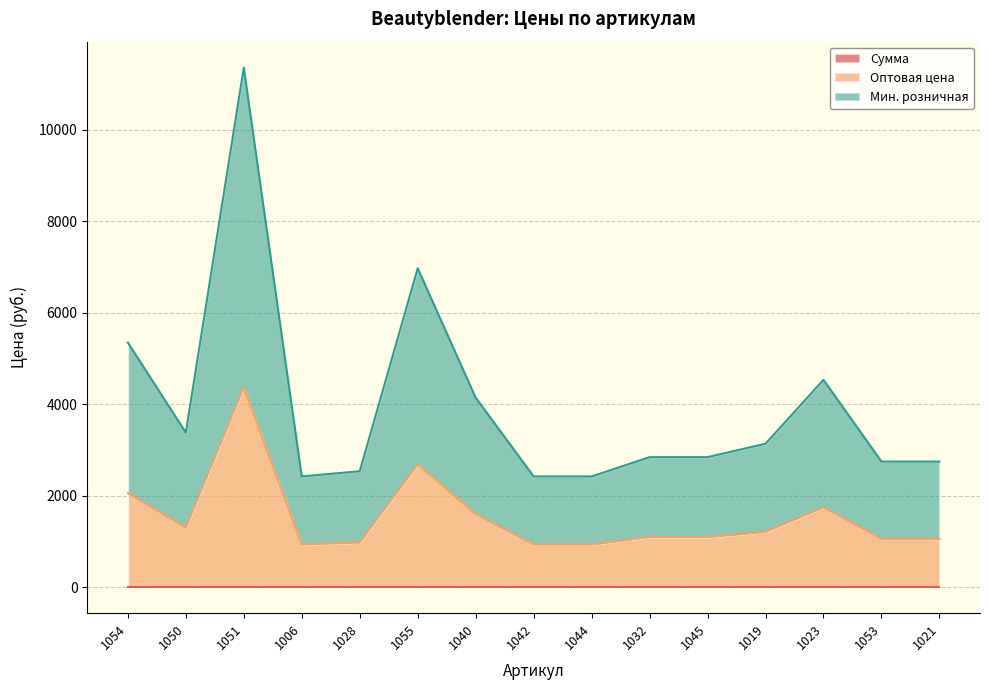

How many interior local peaks does the Оптовая цена series have?

3